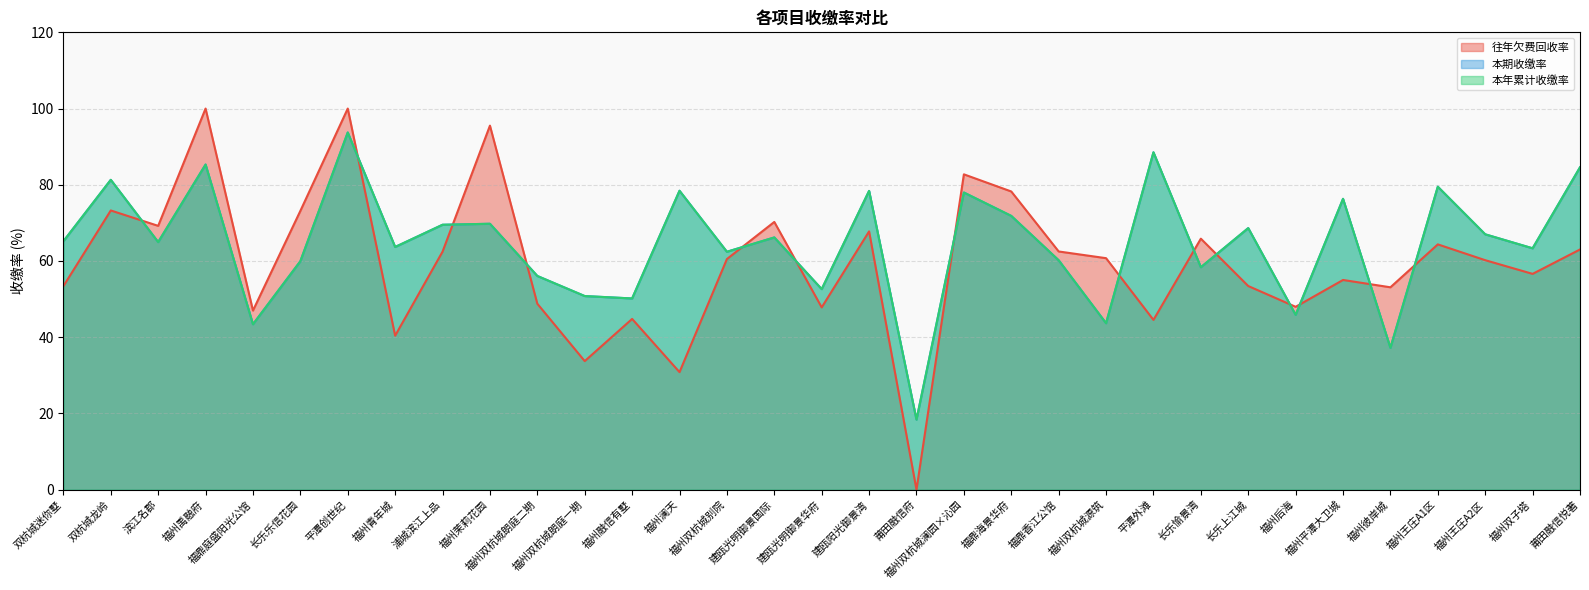

Reading left to right, transcribe all the data shown in this chart.

往年欠费回收率: 双杭城迷你墅=53.4	双杭城龙岭=73.3	滨江名郡=69.2	福州禹融府=100.0	福鼎庭盛阳光公馆=47.0	长乐乐信花园=73.2	平潭创世纪=100.0	福州青年城=40.4	浦城滨江上品=62.5	福州茉莉花园=95.5	福州双杭城朗庭二期=48.8	福州双杭城朗庭一期=33.7	福州融信有墅=44.8	福州澜天=30.8	福州双杭城别院=60.5	建瓯光明御景国际=70.2	建瓯光明御景华府=47.8	建瓯阳光御景湾=67.8	莆田融信府=0.0	福州双杭城澜园×沁园=82.7	福鼎海景华府=78.2	福鼎香江公馆=62.5	福州双杭城源筑=60.7	平潭外滩=44.5	长乐愉景湾=65.9	长乐上江城=53.4	福州后海=48.0	福州平潭大卫城=55.0	福州彼岸城=53.1	福州王庄A1区=64.4	福州王庄A2区=60.2	福州双子塔=56.6	莆田融信悦著=63.0
本期收缴率: 双杭城迷你墅=65.2	双杭城龙岭=81.3	滨江名郡=65.0	福州禹融府=85.3	福鼎庭盛阳光公馆=43.4	长乐乐信花园=59.9	平潭创世纪=93.7	福州青年城=63.7	浦城滨江上品=69.5	福州茉莉花园=69.8	福州双杭城朗庭二期=56.1	福州双杭城朗庭一期=50.8	福州融信有墅=50.2	福州澜天=78.4	福州双杭城别院=62.4	建瓯光明御景国际=66.2	建瓯光明御景华府=52.6	建瓯阳光御景湾=78.4	莆田融信府=18.4	福州双杭城澜园×沁园=78.0	福鼎海景华府=71.8	福鼎香江公馆=60.2	福州双杭城源筑=43.7	平潭外滩=88.5	长乐愉景湾=58.4	长乐上江城=68.6	福州后海=45.9	福州平潭大卫城=76.3	福州彼岸城=37.2	福州王庄A1区=79.5	福州王庄A2区=67.0	福州双子塔=63.3	莆田融信悦著=84.6
本年累计收缴率: 双杭城迷你墅=65.2	双杭城龙岭=81.3	滨江名郡=65.0	福州禹融府=85.3	福鼎庭盛阳光公馆=43.4	长乐乐信花园=59.9	平潭创世纪=93.7	福州青年城=63.7	浦城滨江上品=69.5	福州茉莉花园=69.8	福州双杭城朗庭二期=56.1	福州双杭城朗庭一期=50.8	福州融信有墅=50.2	福州澜天=78.4	福州双杭城别院=62.4	建瓯光明御景国际=66.2	建瓯光明御景华府=52.6	建瓯阳光御景湾=78.4	莆田融信府=18.4	福州双杭城澜园×沁园=78.0	福鼎海景华府=71.8	福鼎香江公馆=60.2	福州双杭城源筑=43.7	平潭外滩=88.5	长乐愉景湾=58.4	长乐上江城=68.6	福州后海=45.9	福州平潭大卫城=76.3	福州彼岸城=37.2	福州王庄A1区=79.5	福州王庄A2区=67.0	福州双子塔=63.3	莆田融信悦著=84.6